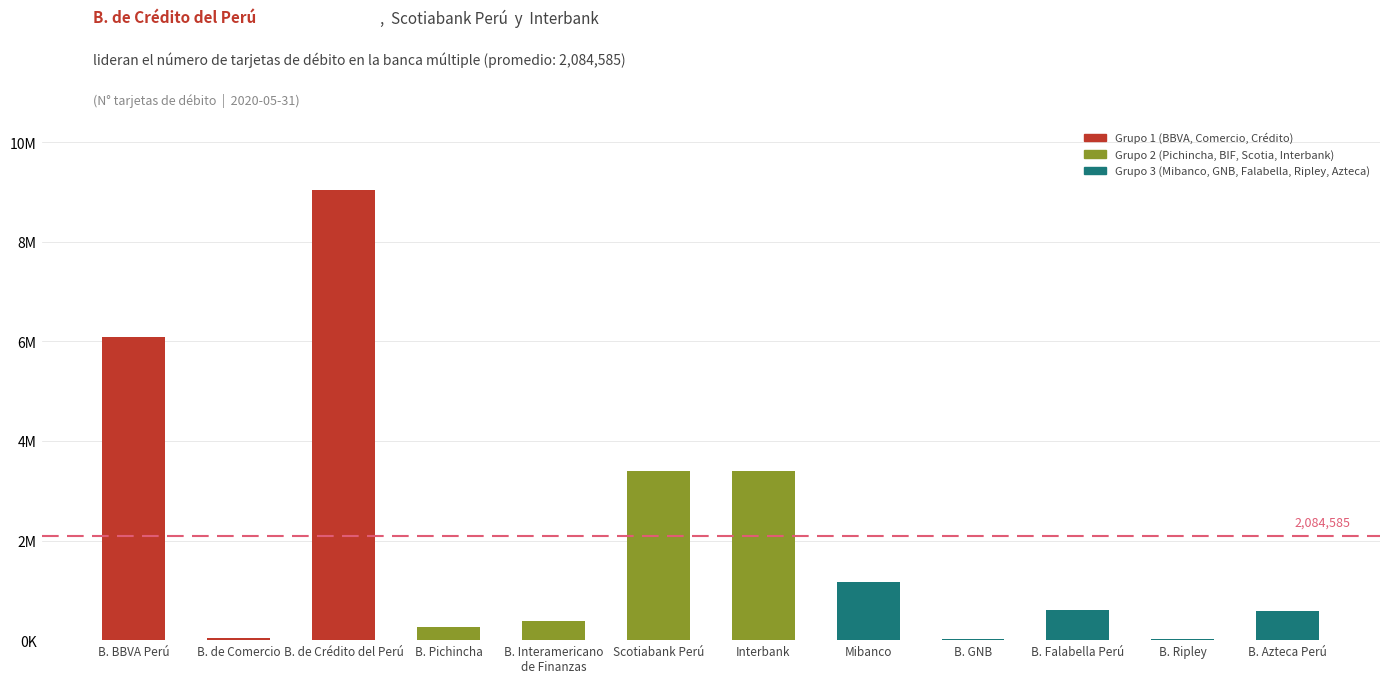

Which label corresponds to the smallest value in the chart?

B. Ripley